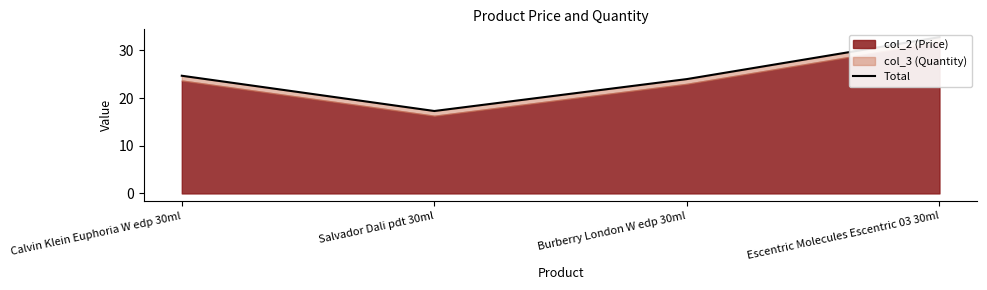

Reading left to right, extract all data points from this chart.

24.7	17.3	24.0	32.8